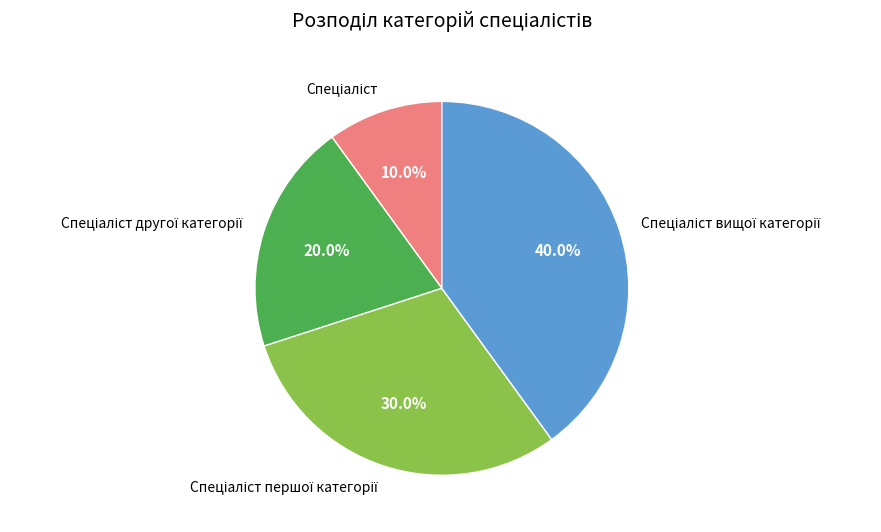

Is there a majority slice in this chart?

No